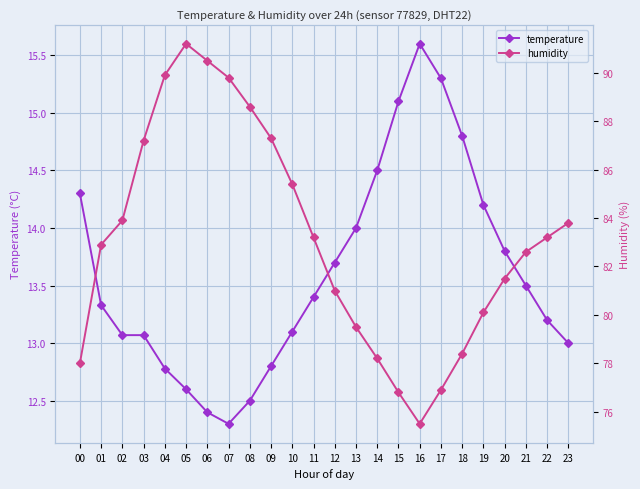

True or false: temperature and humidity cross at least once.

False